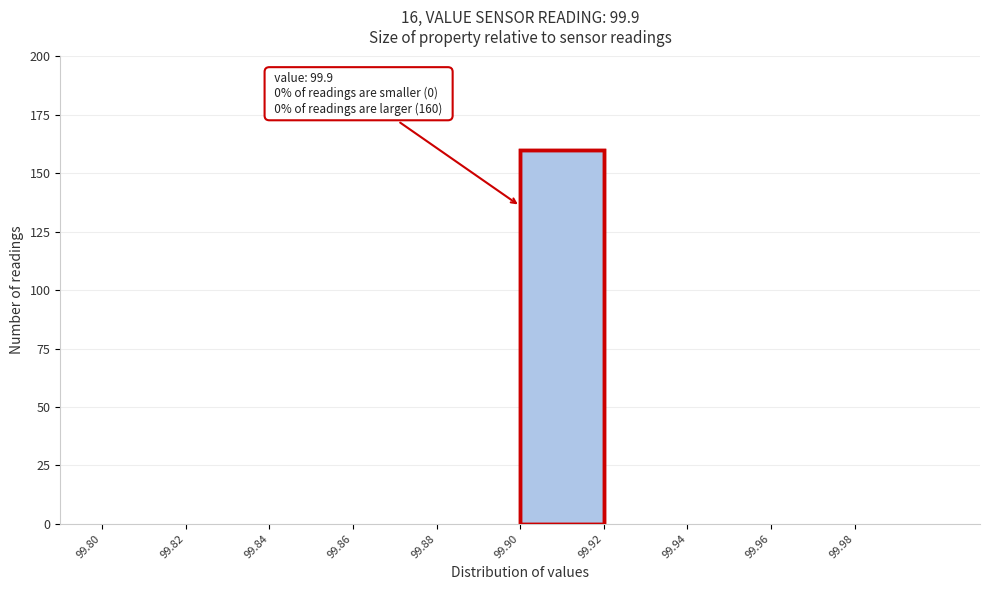

Over which range of the x-axis is the bar tallest?

99.90 to 99.92